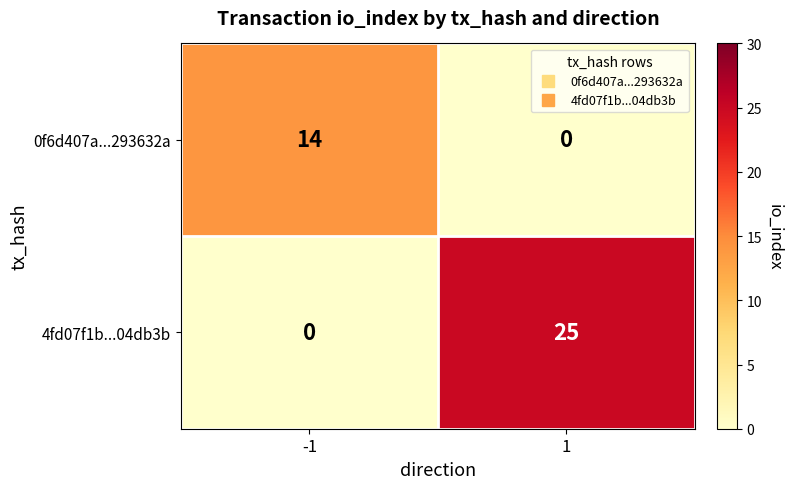

At 1, list the series in order from largest to smallest.

4fd07f1b...04db3b, 0f6d407a...293632a